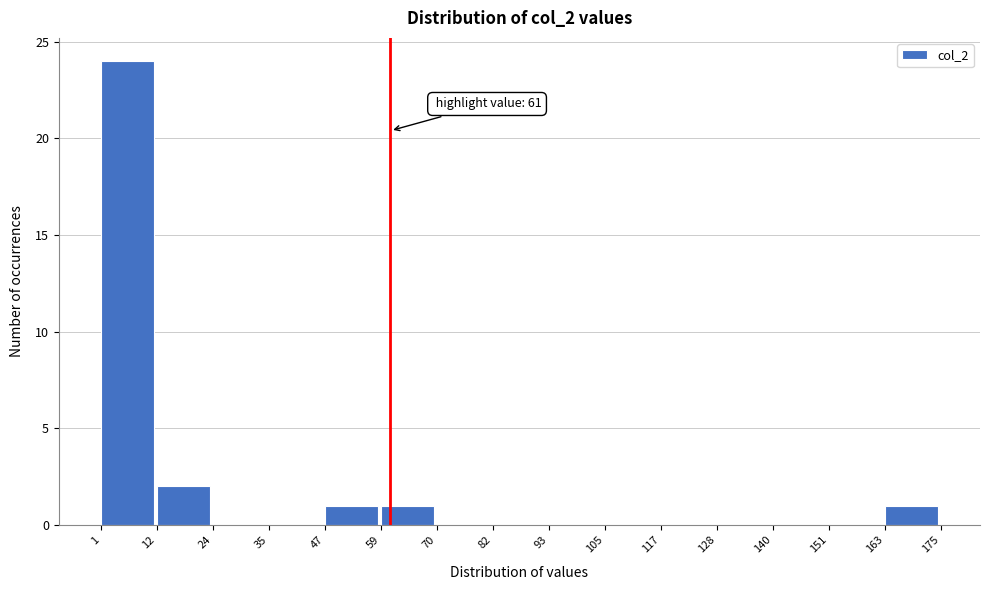

Over which range of the x-axis is the bar tallest?

1 to 12